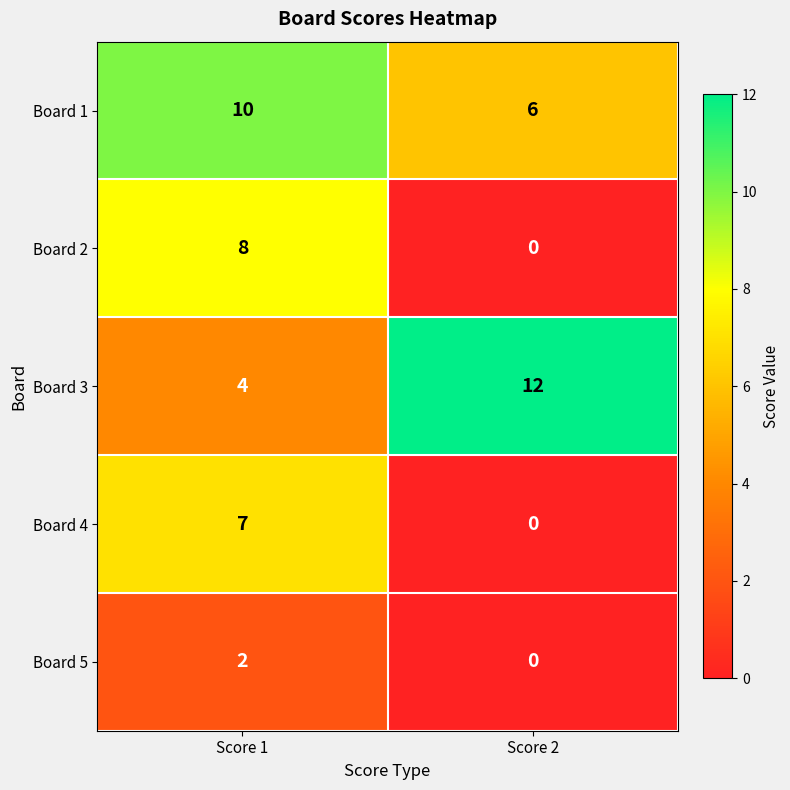

How many distinct data groups are displayed?

5